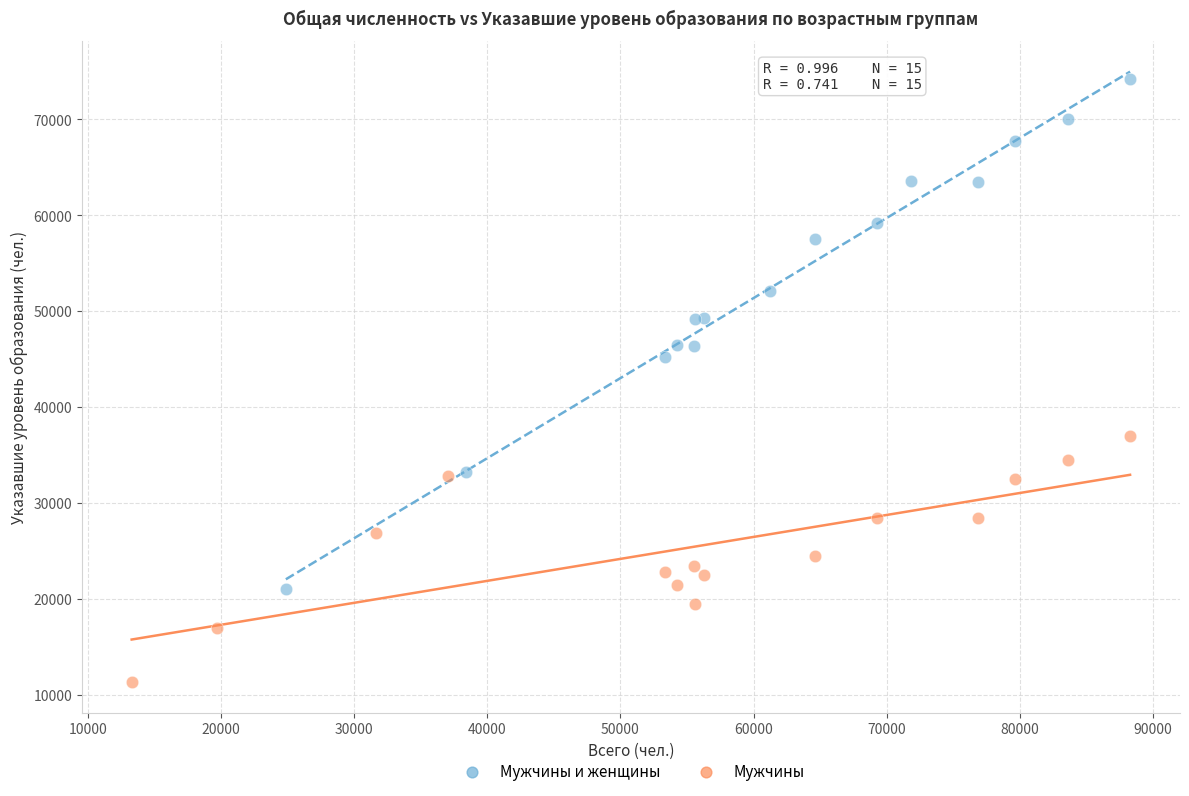

Which series reaches the minimum Y coordinate?

Мужчины